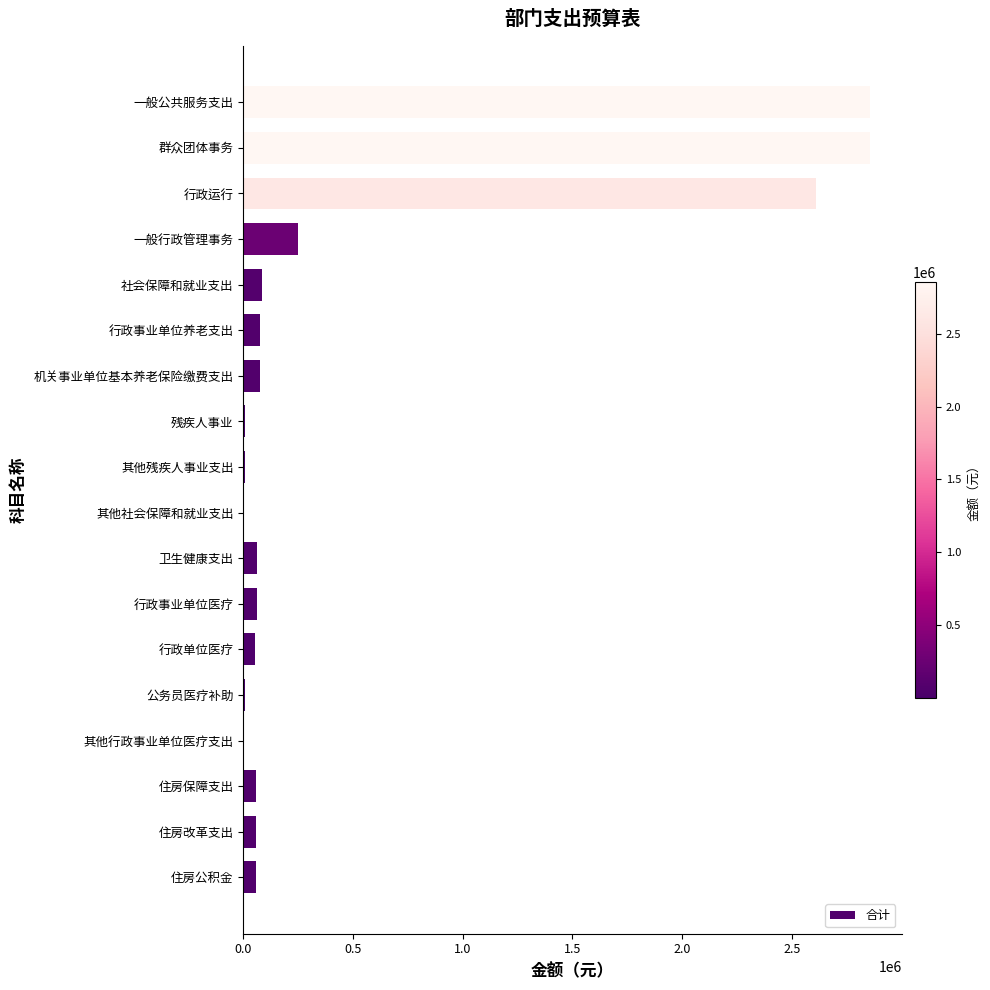

Are the bars grouped side by side (vs. stacked)?

No